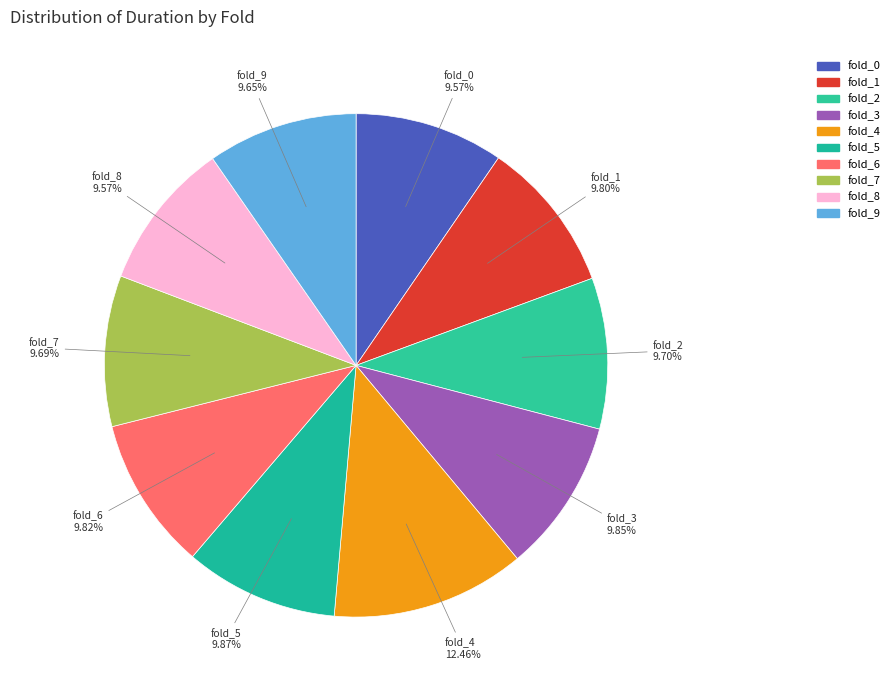

Does fold_4 represent more than half of the total?

No